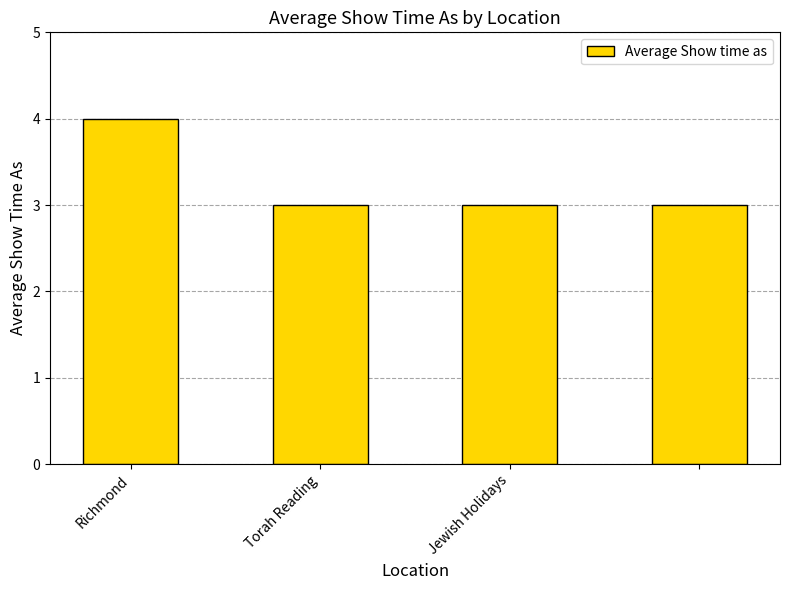

What is the maximum value shown in the chart?

4